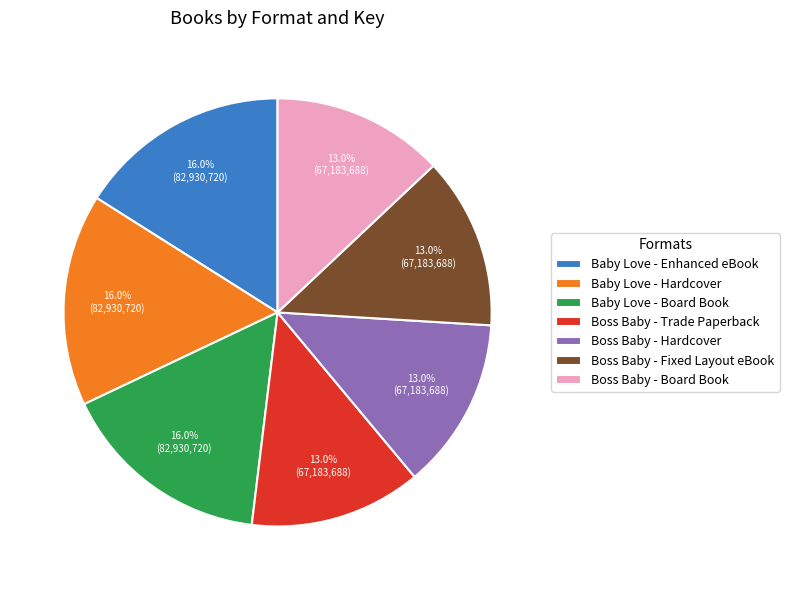

Approximately how many times larger is the value at Baby Love - Enhanced eBook compared to Boss Baby - Hardcover?

1.2